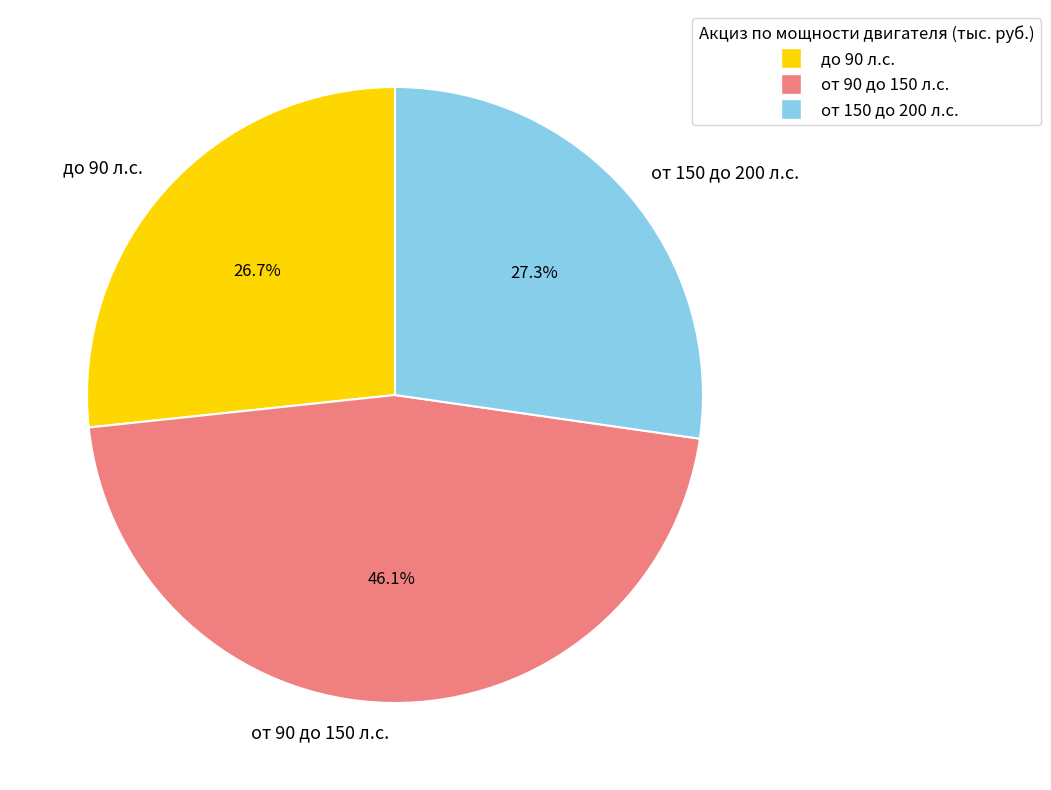

How many segments does this pie chart have?

3